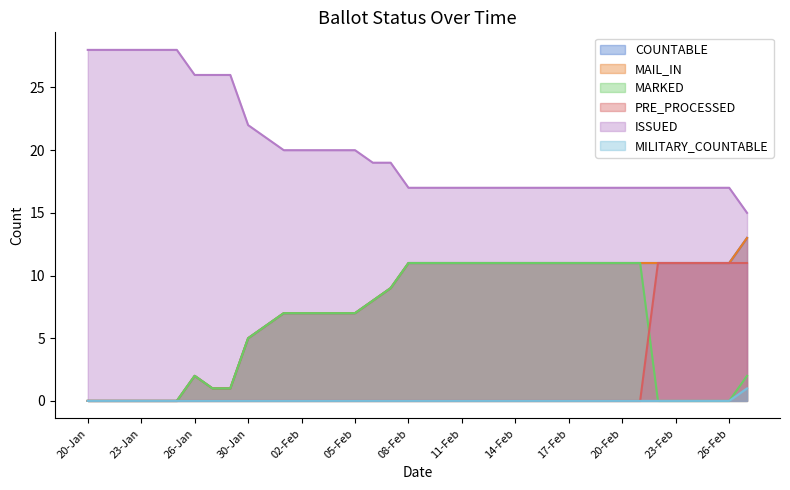

At which category is the sum across all series the highest?

27-Feb